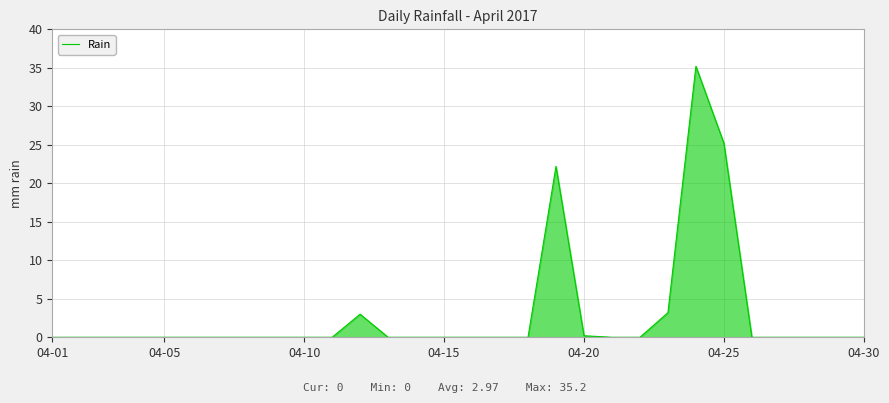

True or false: there are more than 0 points higher than both neighbors.

True